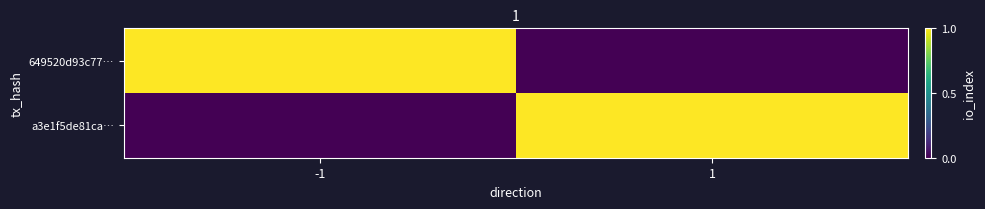

Reading left to right, what are all the values shown in this chart?

649520d93c77…: -1=1	1=0
a3e1f5de81ca…: -1=0	1=1